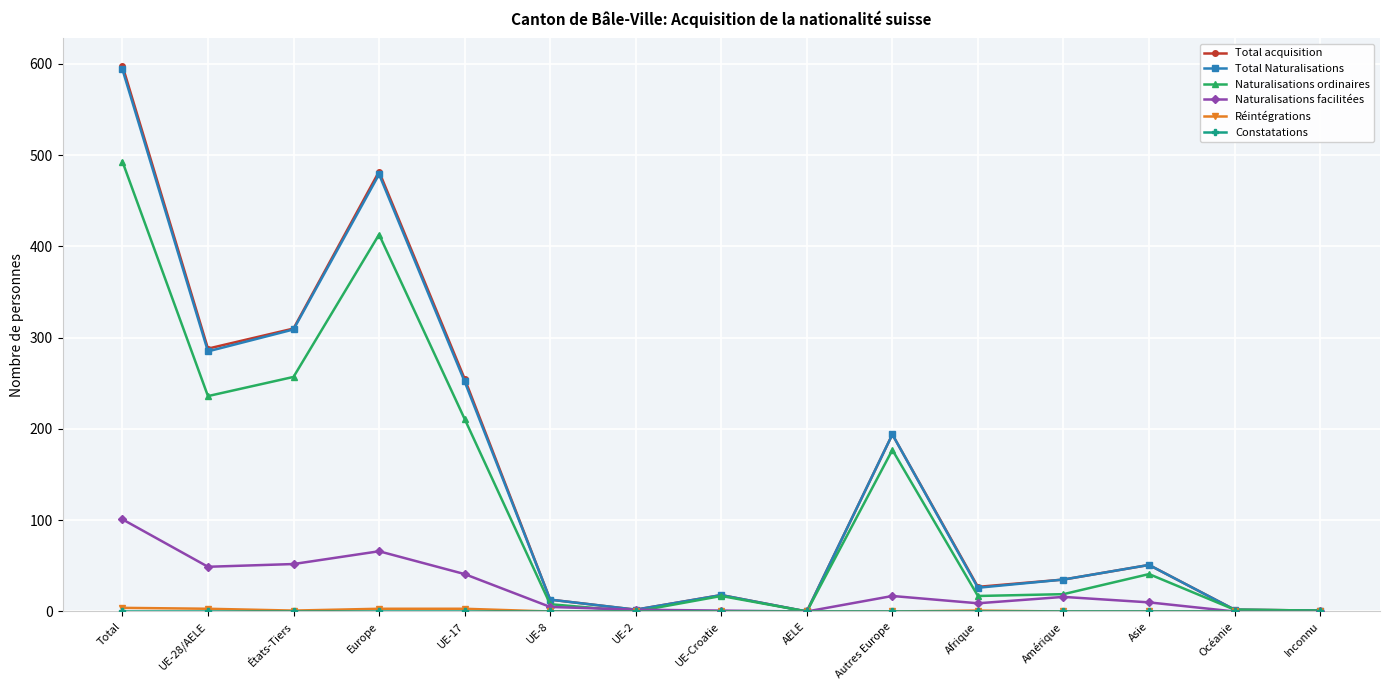

Which series has the widest spread of values?

Total acquisition